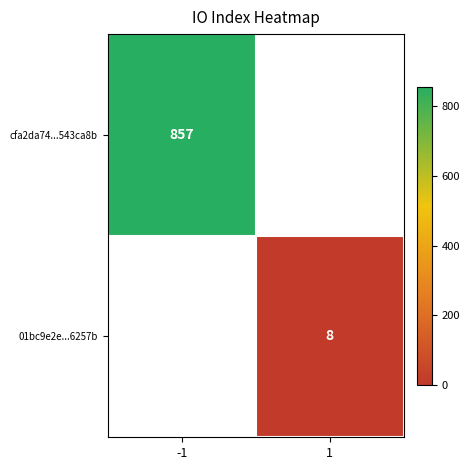

What is the smallest value displayed?

8.0